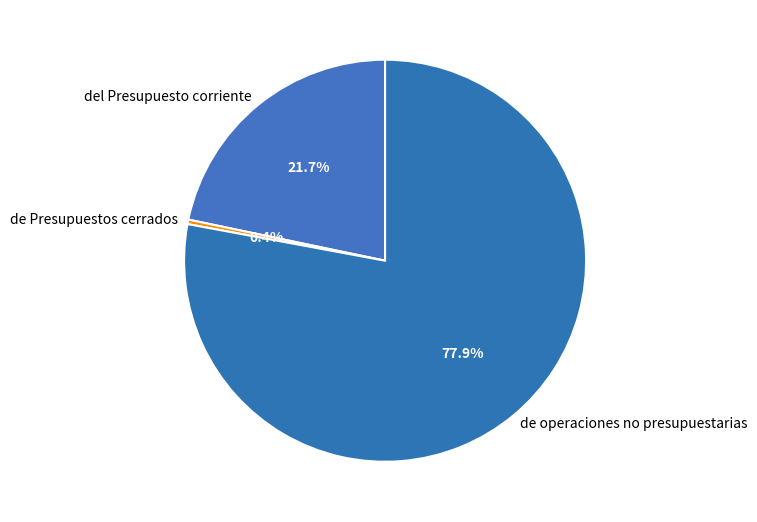

What is the ratio of the value at del Presupuesto corriente to the value at de Presupuestos cerrados?

60.1